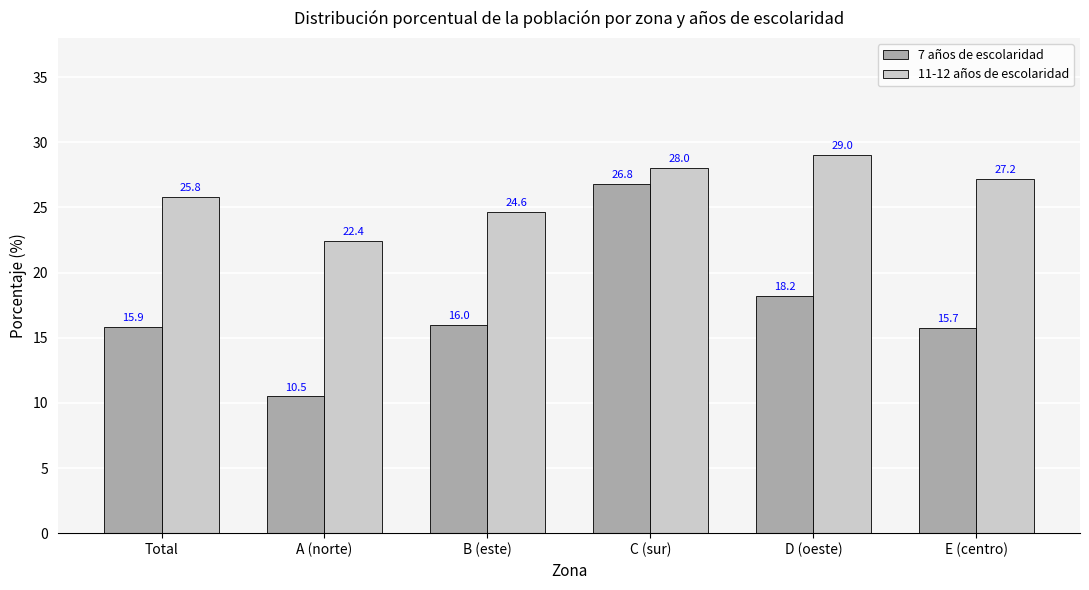

How many data points in 11-12 años de escolaridad are less than 27?

3